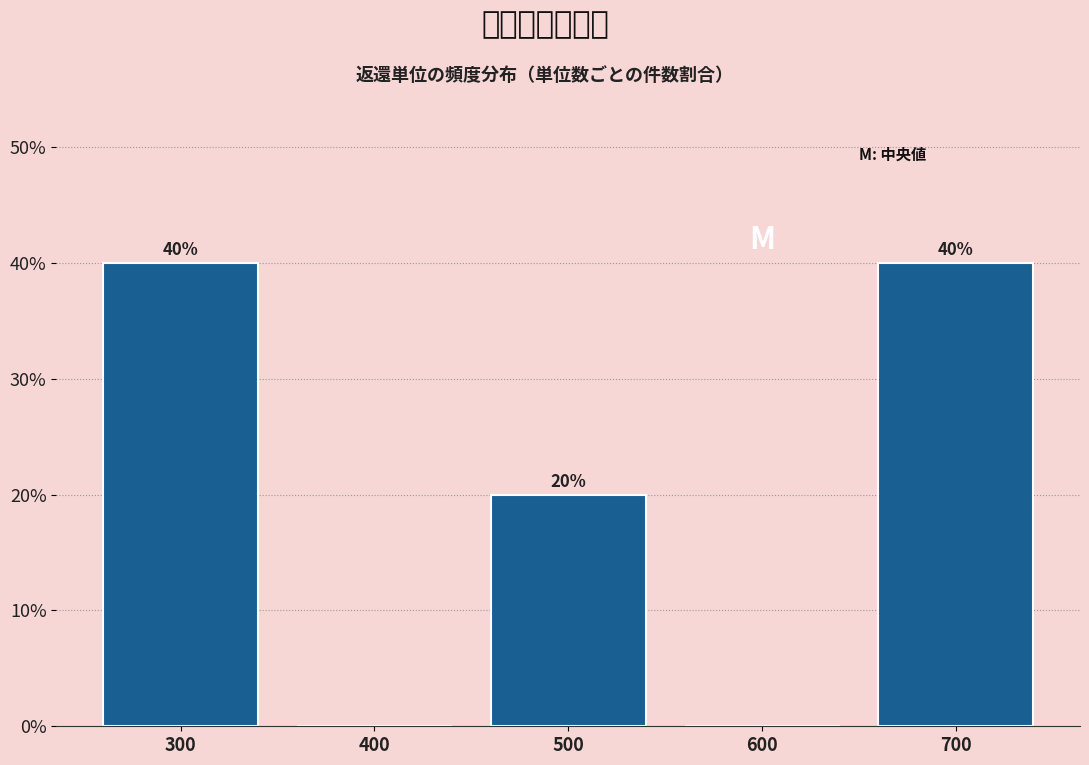

Reading left to right, what are all the values shown in this chart?

300=40	400=0	500=20	600=0	700=40